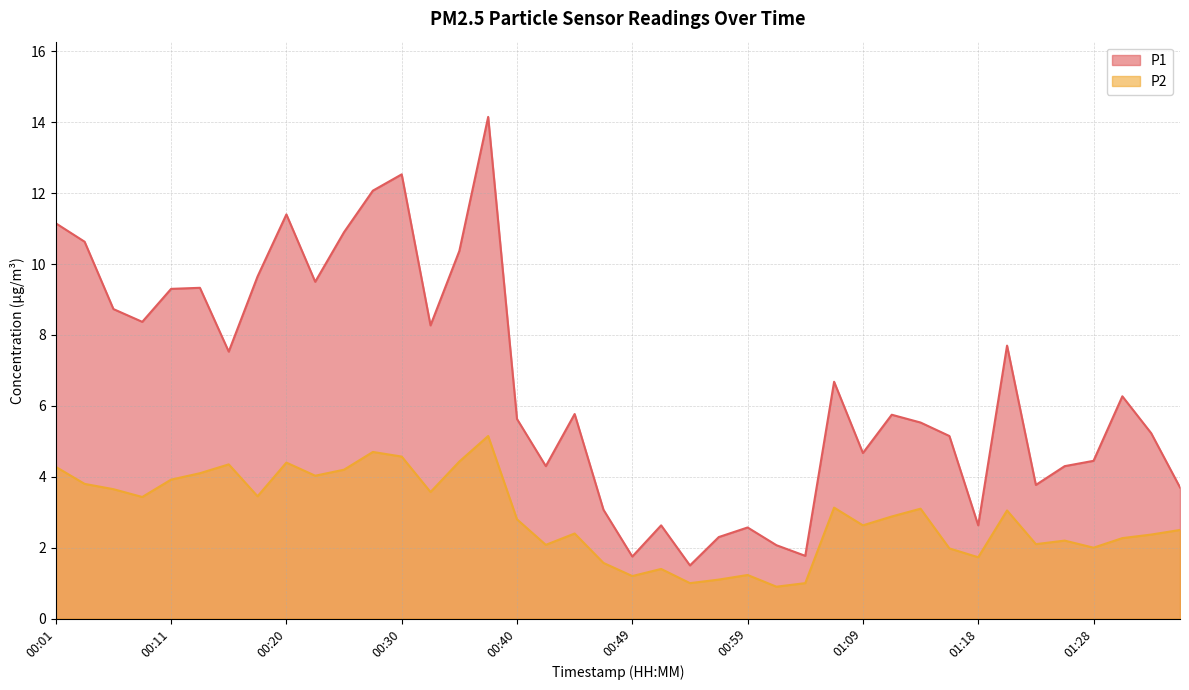

In P2, how many points are lower than both neighbors (excluding endpoints)?

12